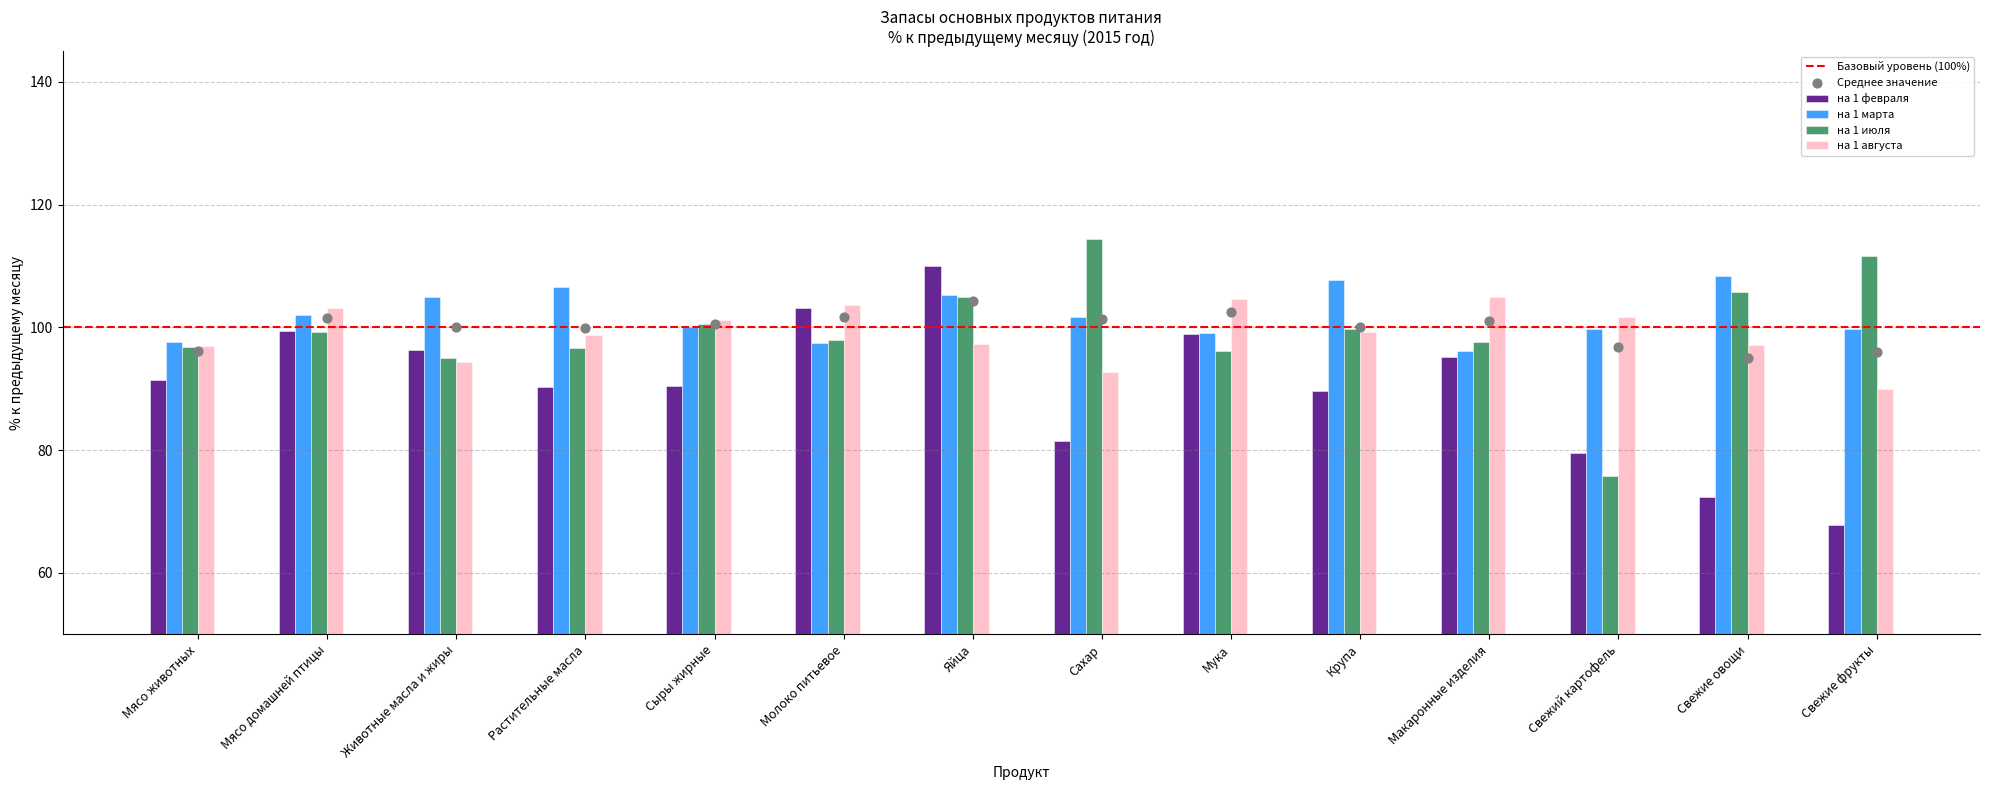

What are all the series names shown in the legend?

на 1 февраля, на 1 марта, на 1 июля, на 1 августа